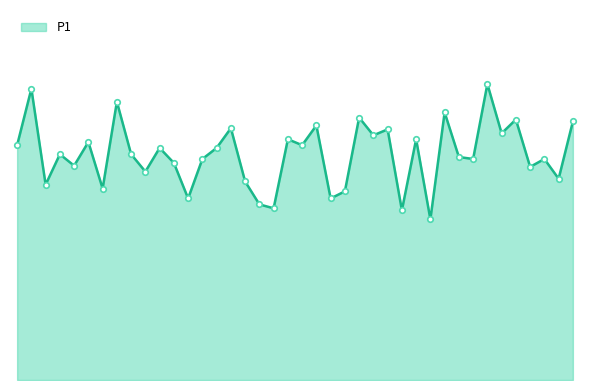

What is the label of the 17th point from the right?

00:57